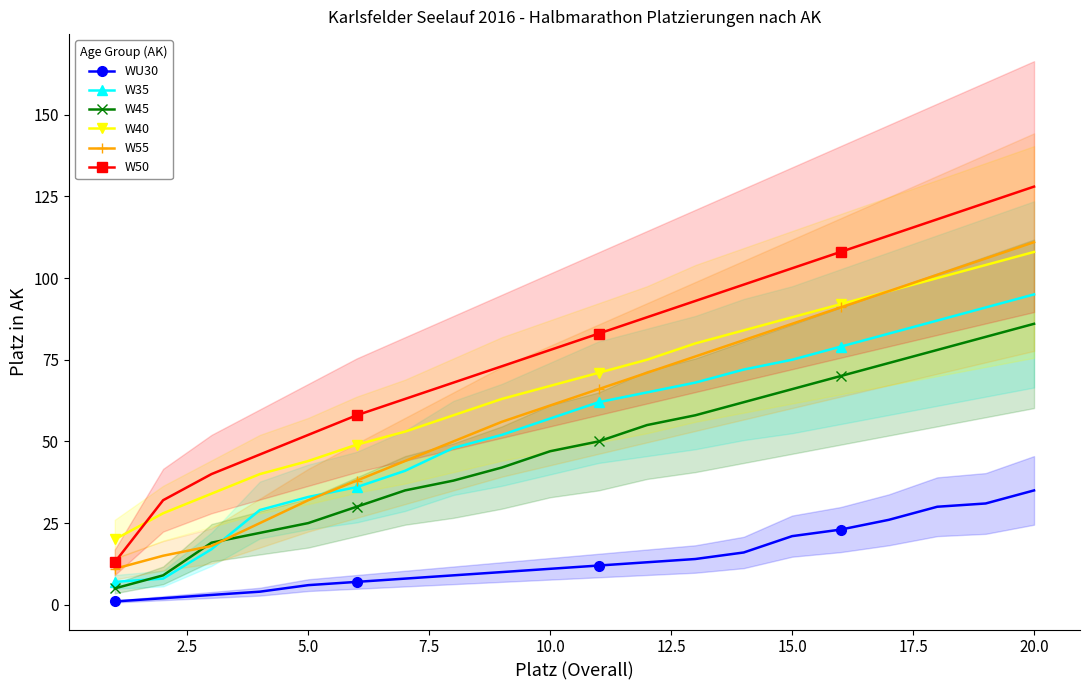

True or false: W40 has more than 1 interior local peaks.

False